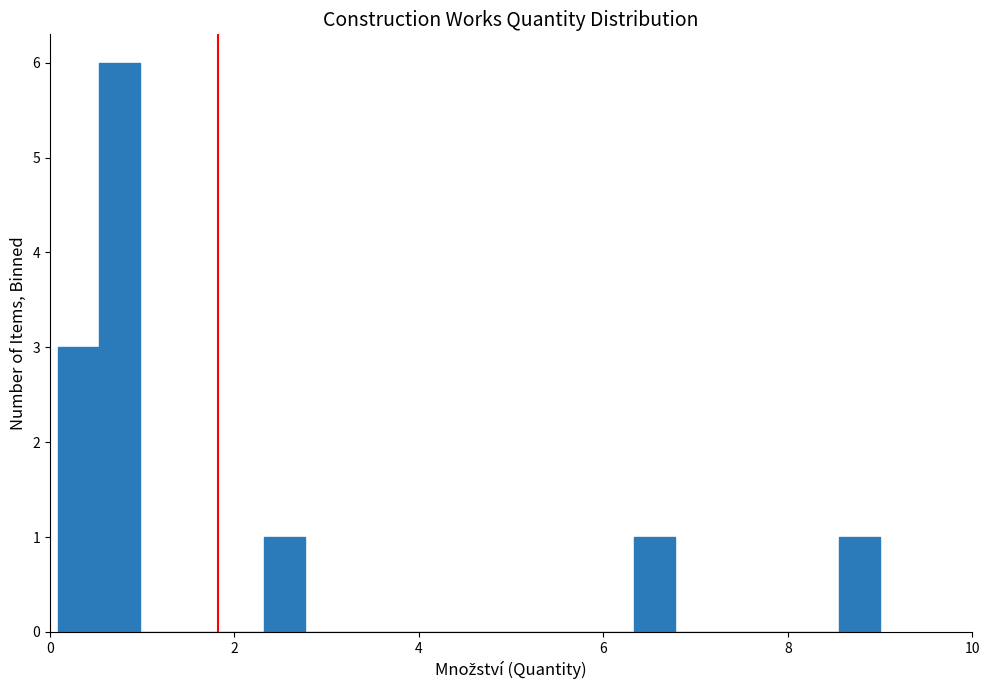

Read against the x-axis, roughly where is the centre of the tallest bar?

0.8